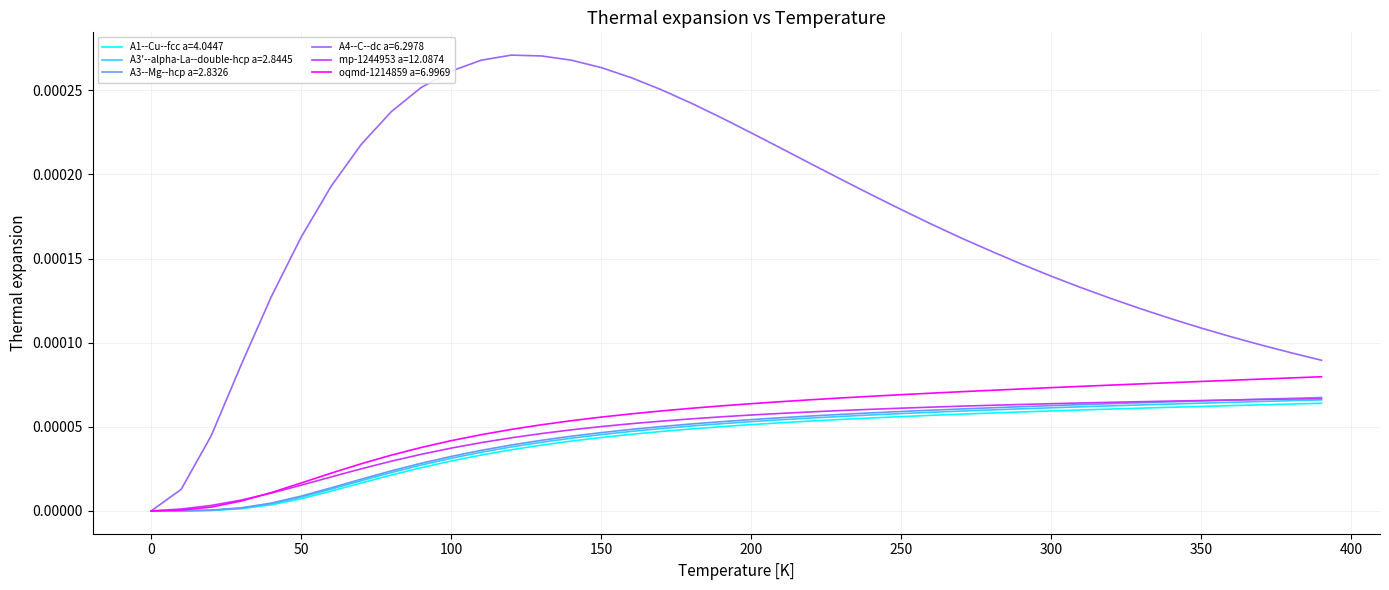

Which series has the widest spread of values?

A4--C--dc a=6.2978